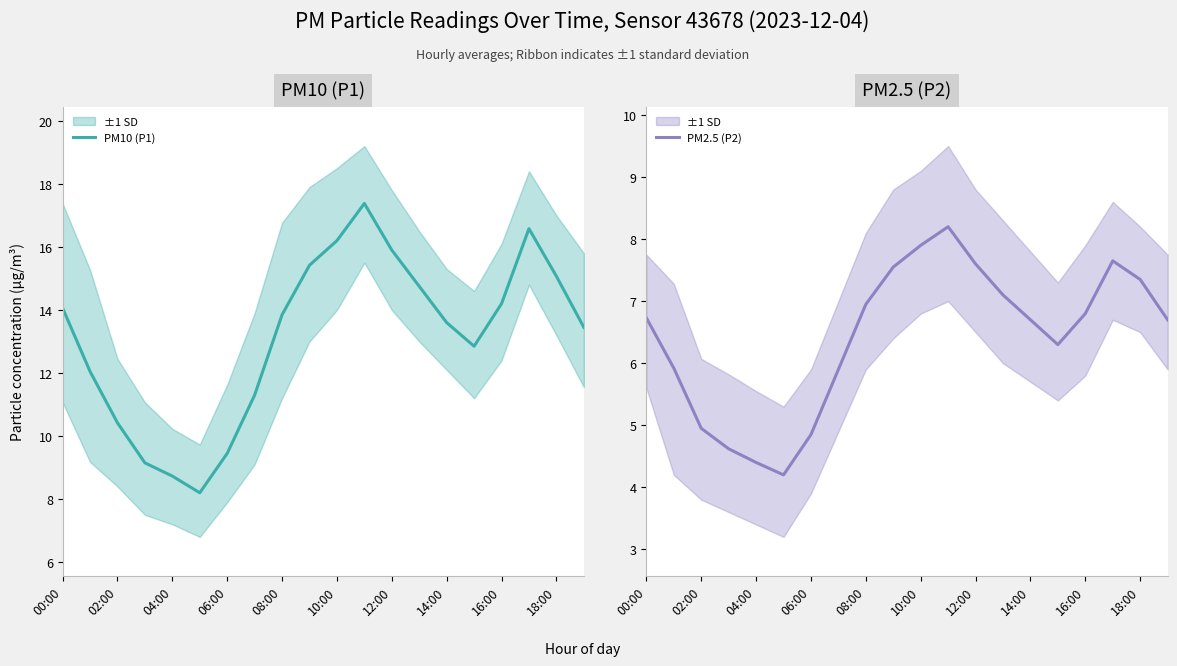

Is this an area chart (filled region under the line)?

No